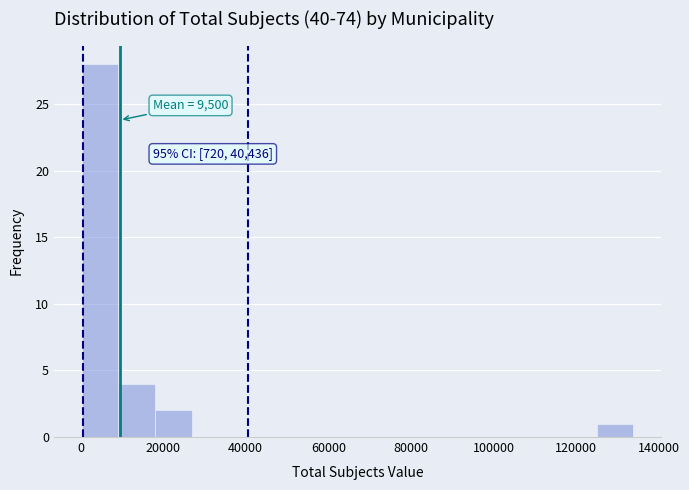

Which range on the x-axis has the tallest bar?

0 to 10000